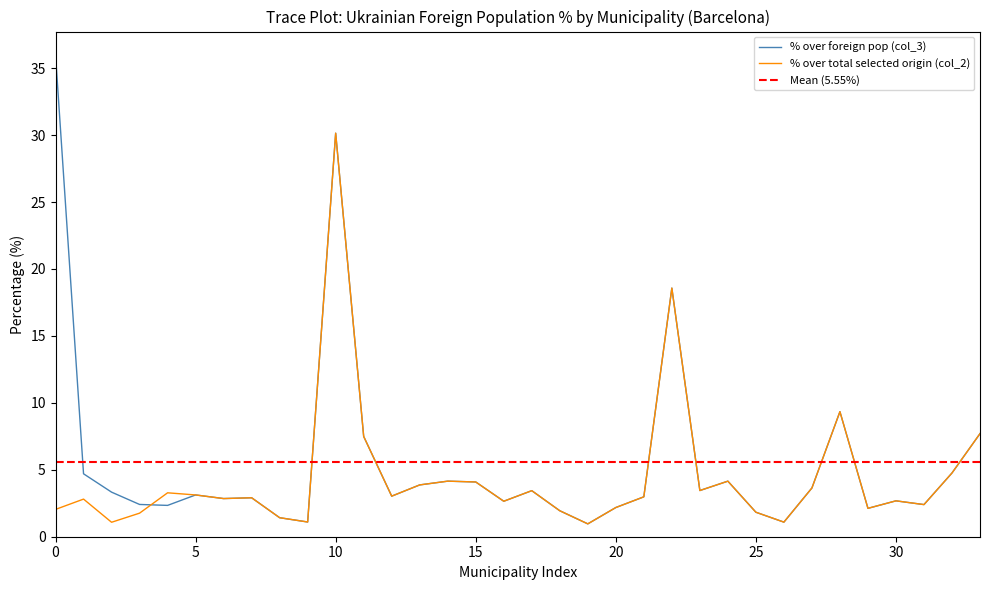

True or false: % over total selected origin (col_2) and % over foreign pop (col_3) intersect in this chart.

True